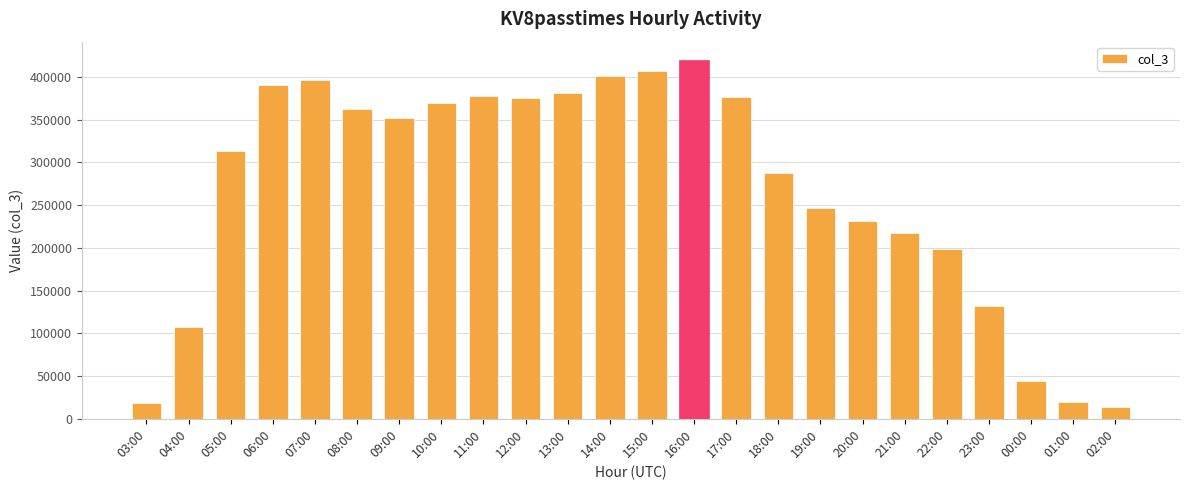

What is the sum of the values at 11:00 and 05:00?

690787